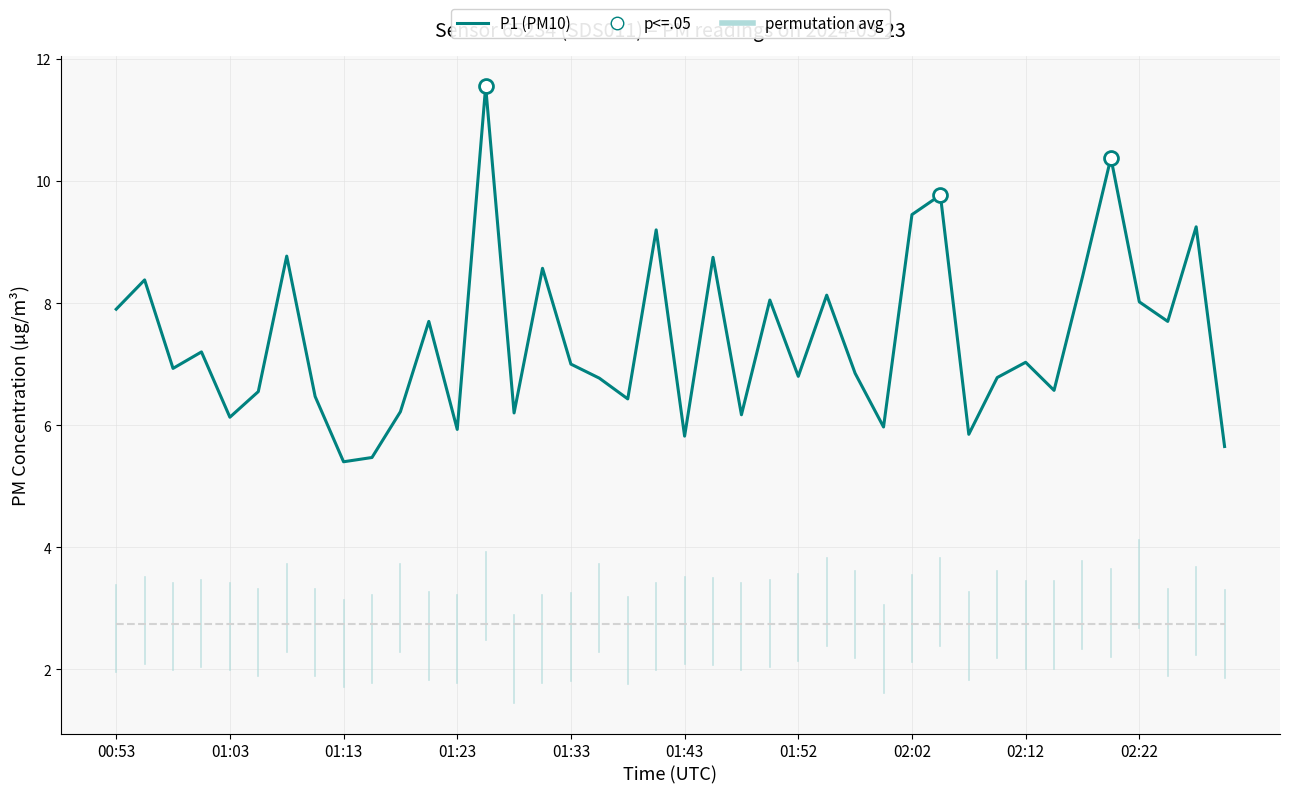

Which series has the widest spread of values?

P1 (PM10)